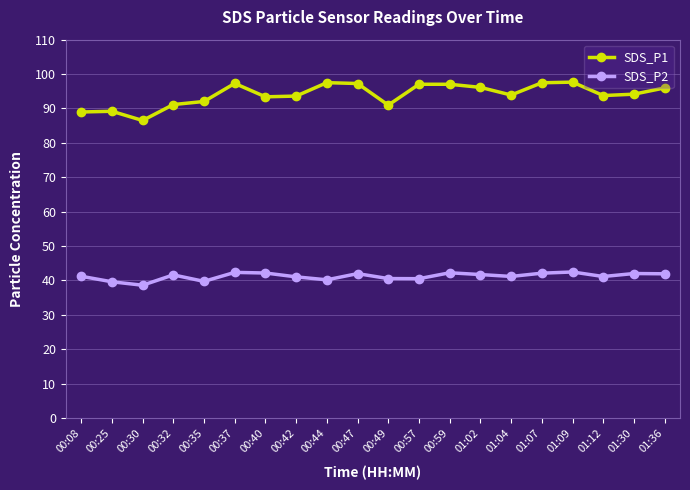

How many interior local valleys does the SDS_P1 series have?

5